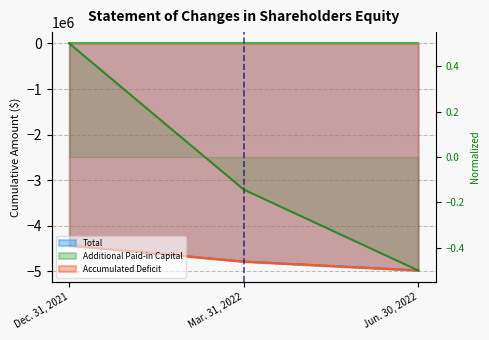

The value at Dec. 31, 2021 is 0.5. True or false?

True